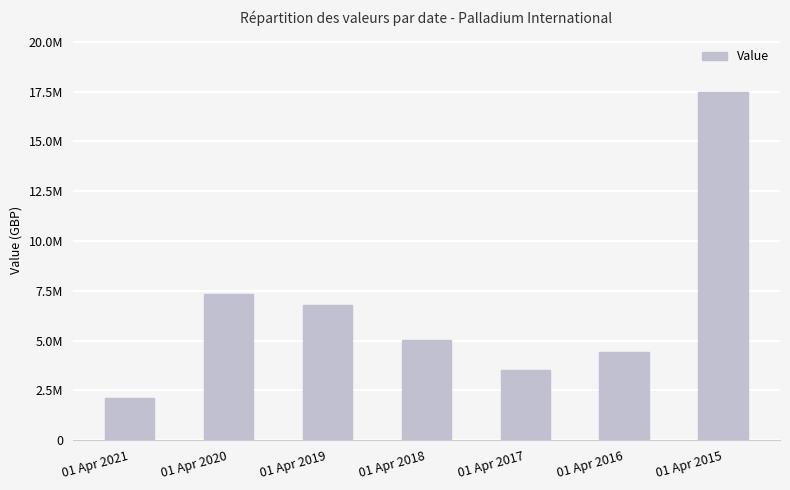

Does the chart contain any negative values?

No